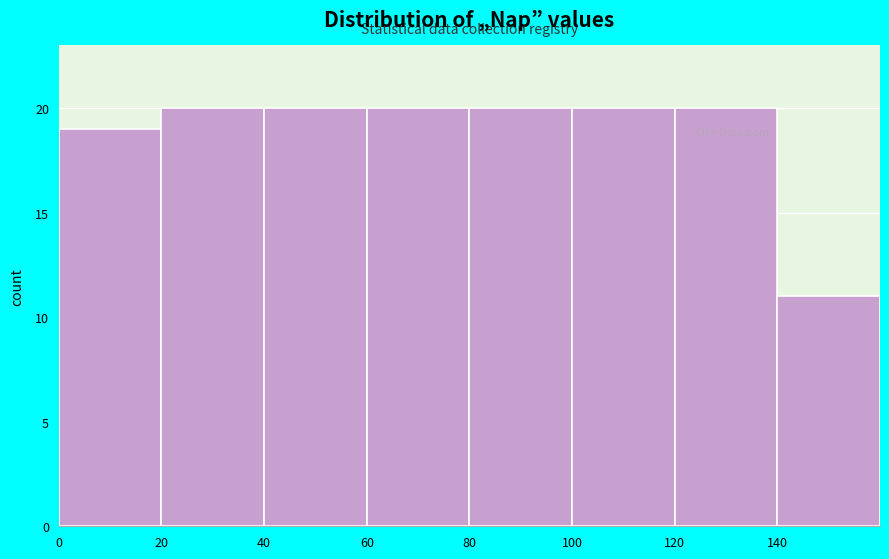

How tall is the bar that spans 0 to 20 on the x-axis? The values are not printed on the chart, so give them approximately, as read against the axis.

19